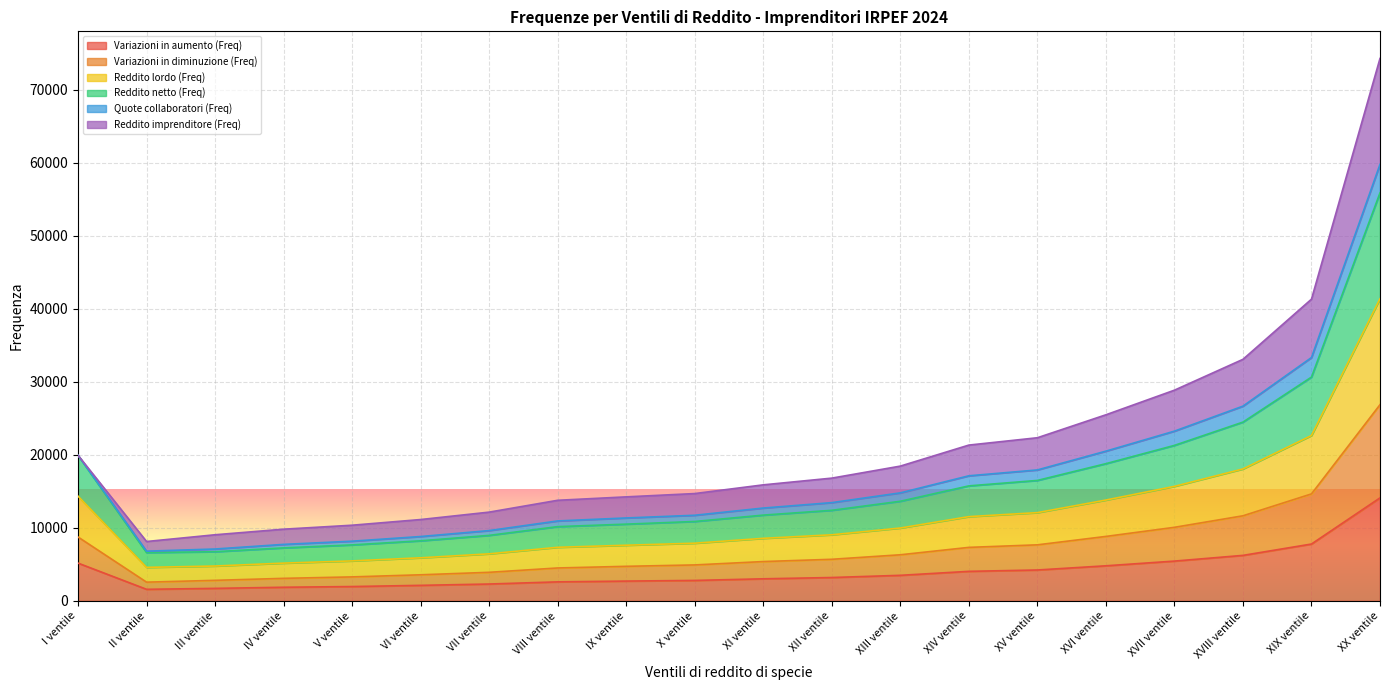

Which label corresponds to the smallest value in the chart?

II ventile